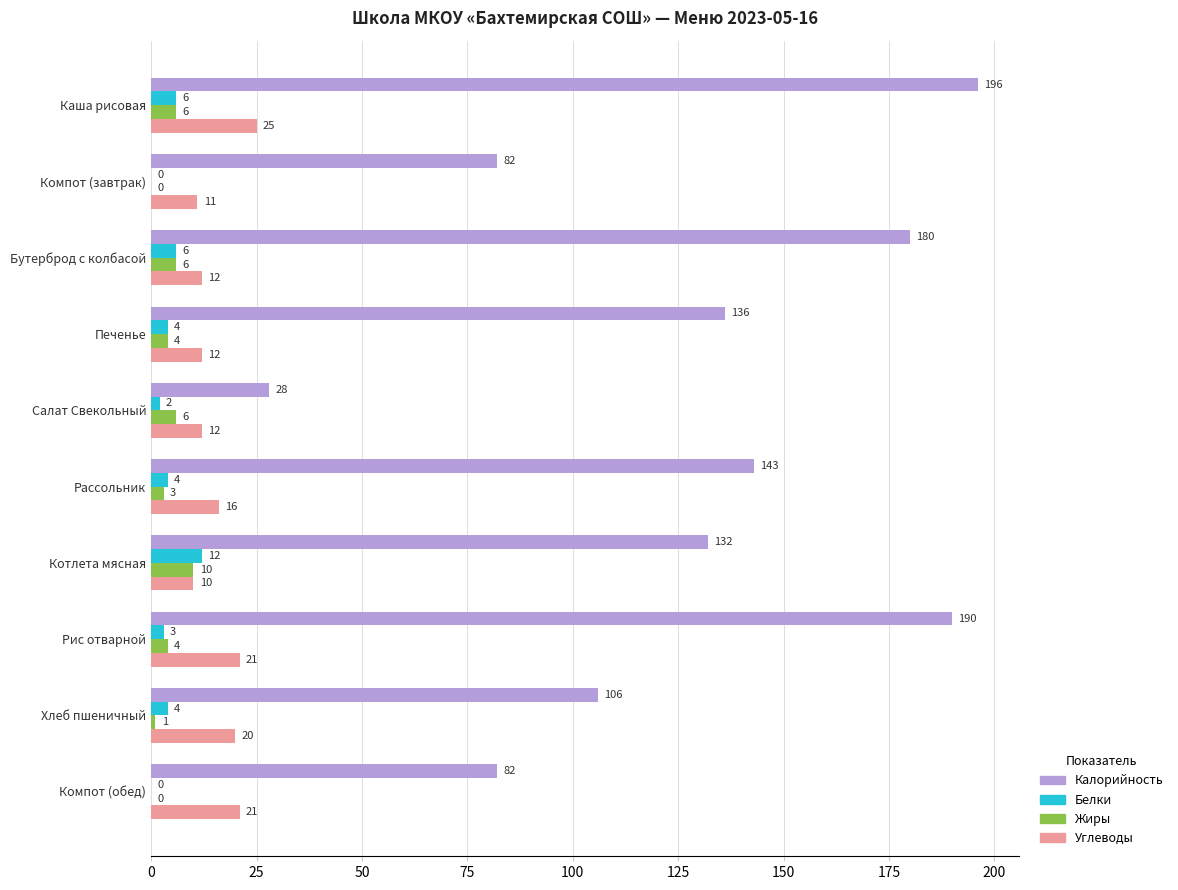

How many series are shown in this chart?

4